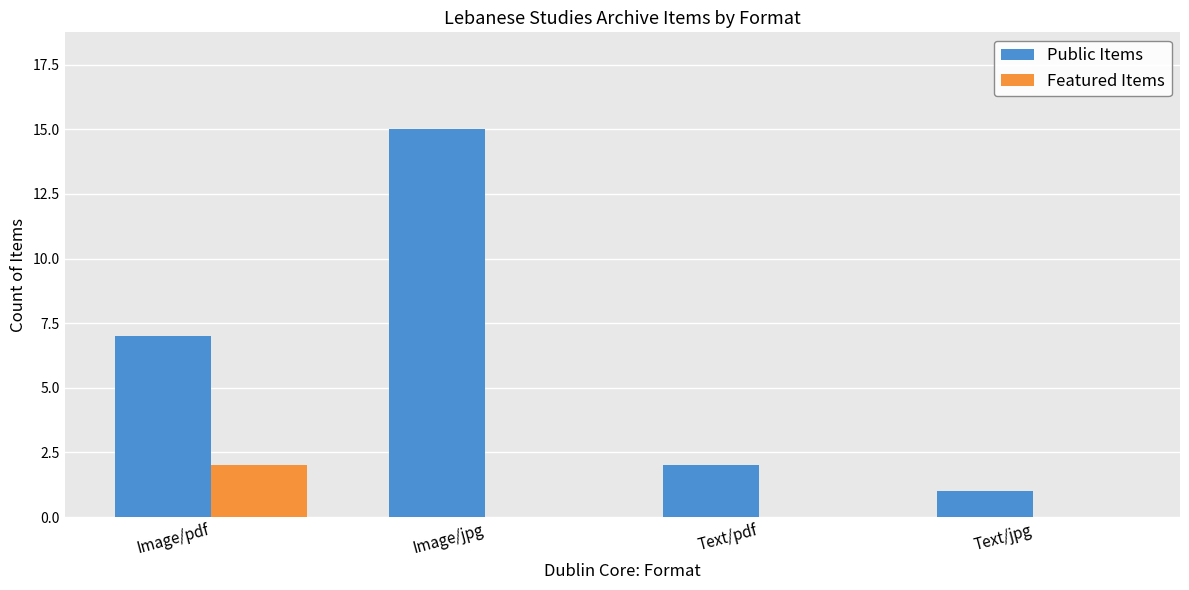

Which series has the widest spread of values?

Public Items